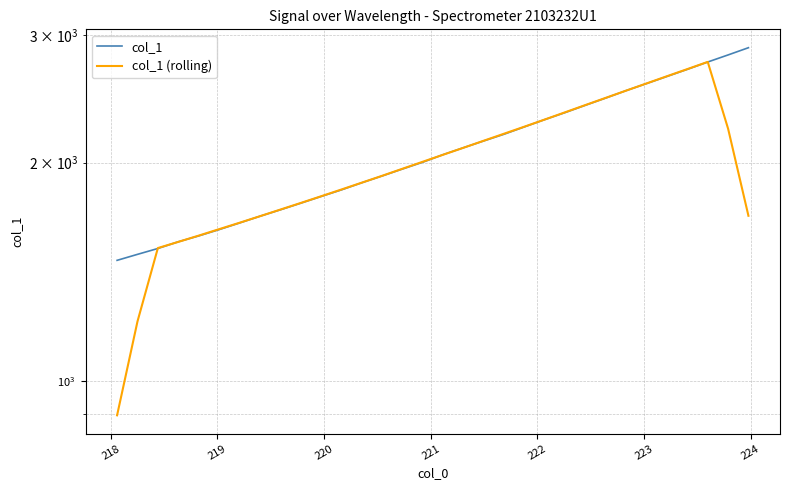

Which series has the largest total across all categories?

col_1